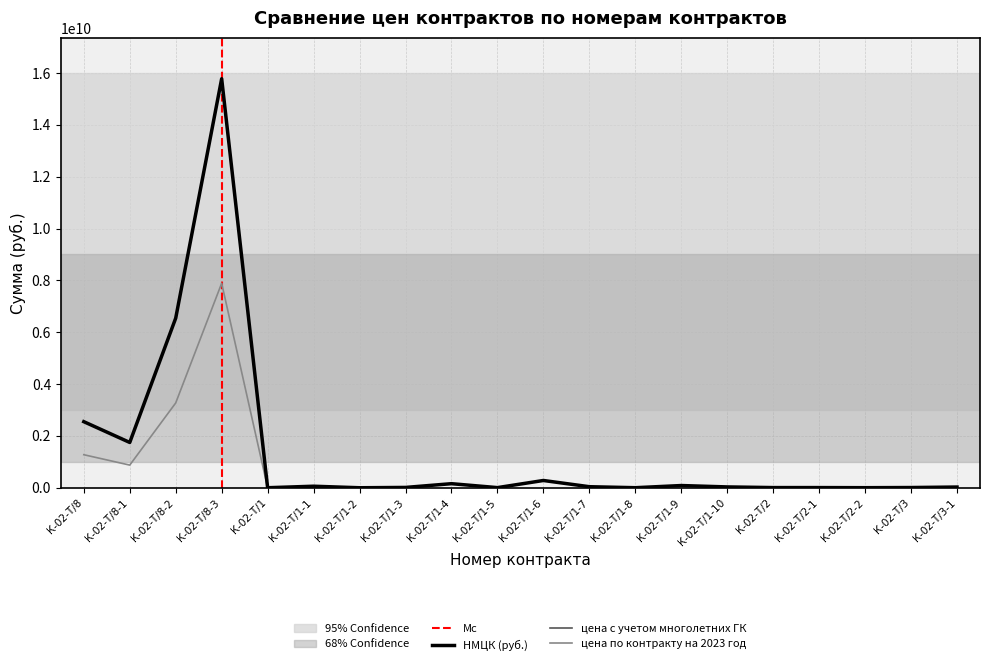

Reading left to right, transcribe all the data shown in this chart.

НМЦК (руб.): 2549772778.6	1747872720.0	6543886800.0	15781251375.1	1173777.8	59280486.3	156700.4	12576898.9	157117980.8	5232129.5	280445274.1	40265165.9	2037956.5	85604931.3	32091279.6	6567454.9	6776090.8	2737943.2	8607861.5	27429573.8
цена с учетом многолетних ГК: 2549772778.6	1747872720.0	6543886800.0	15781251375.1	1173777.8	59280486.3	156700.4	12576898.9	157117980.8	5232129.5	280445274.1	40354065.9	2037956.5	85604931.3	32891379.9	6567454.9	6776090.8	2737943.2	8655026.8	27429573.8
цена по контракту на 2023 год: 1274886389.3	873936360.0	3271943400.0	7890625687.6	1173777.8	59280486.3	156700.4	12576898.9	157117980.8	5232129.5	280445274.1	40265165.9	2037956.5	85604931.3	32091279.6	6567454.9	6776090.8	2737943.2	8607861.5	27429573.8